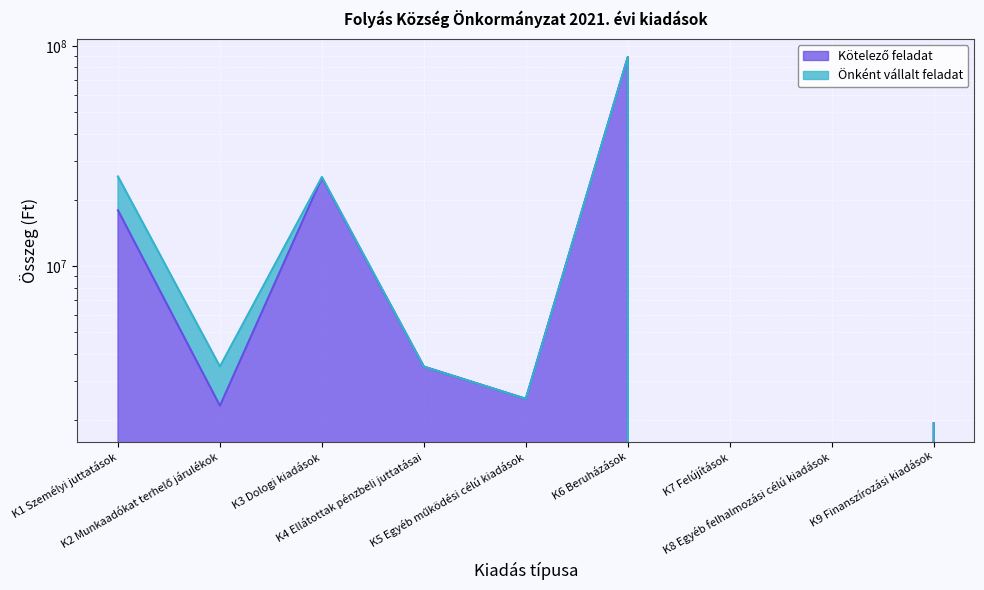

At which label does the data first exceed 2500000?

K1 Személyi juttatások